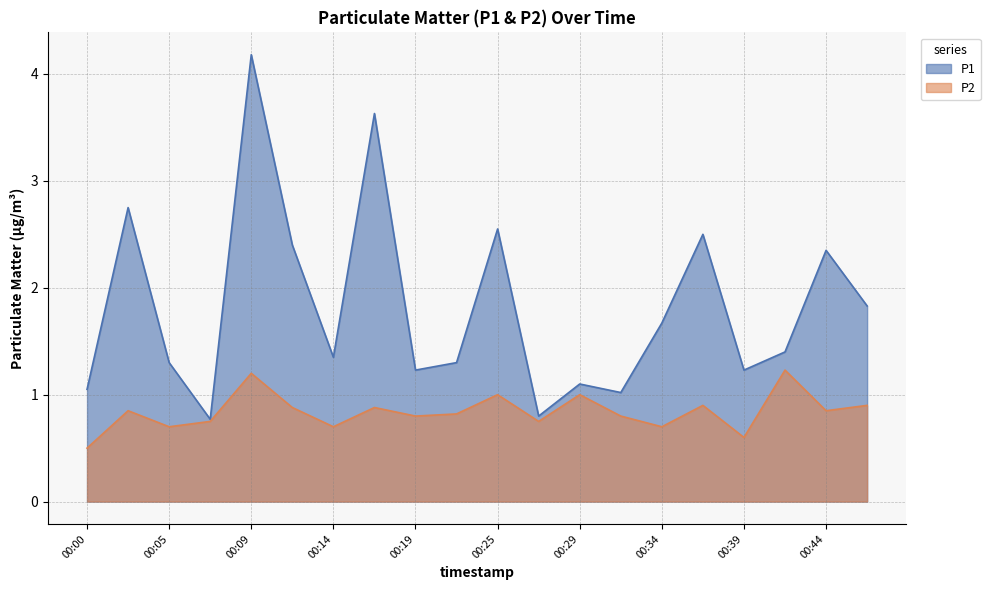

Between 00:05 and 00:25, which series saw the biggest shift?

P1